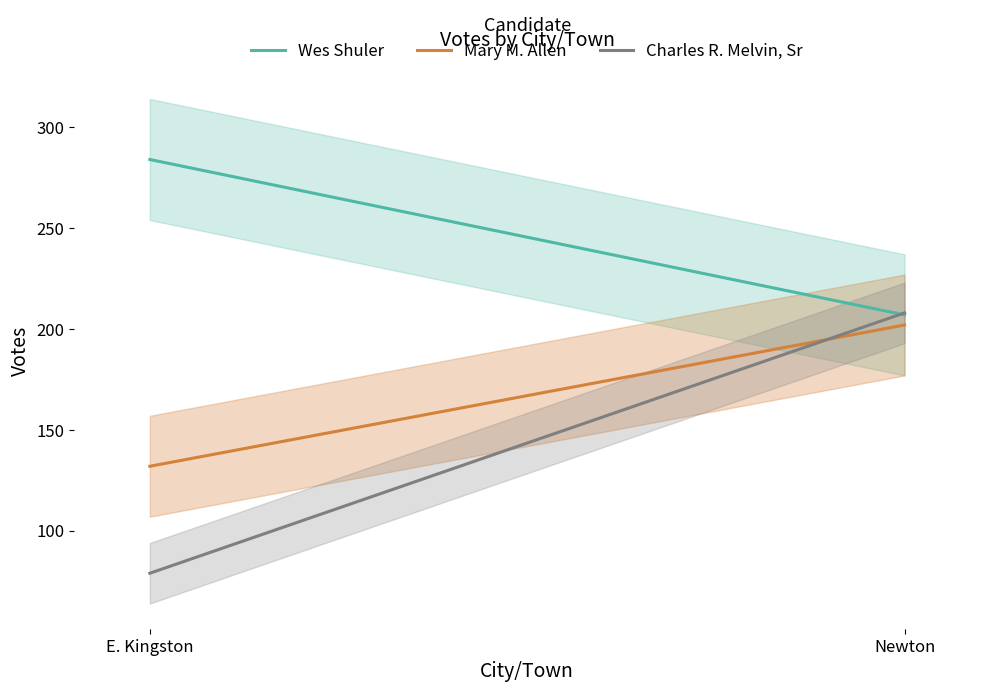

How many lines are shown in the chart?

3